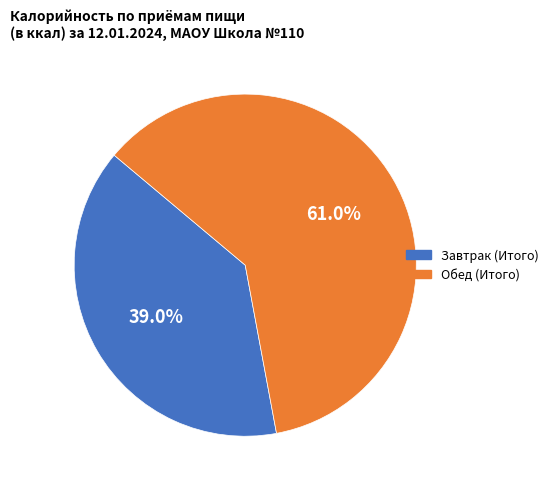

Combined, do Обед (Итого) and Завтрак (Итого) account for over 50%?

Yes